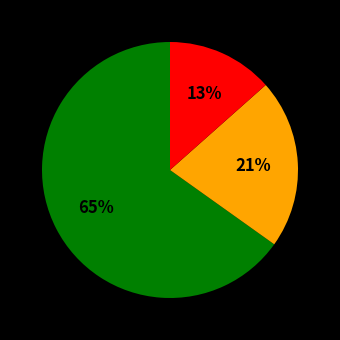

Is there any slice that represents more than half of the pie?

Yes